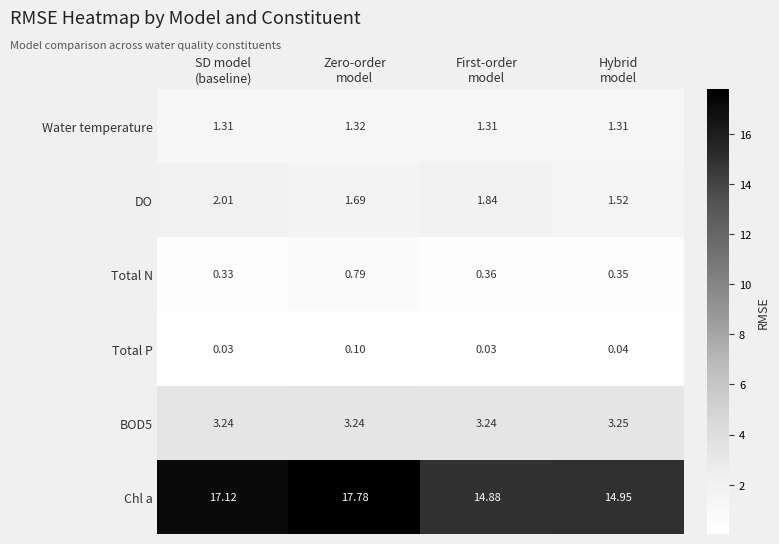

Which series has the largest range (max minus min)?

Chl a